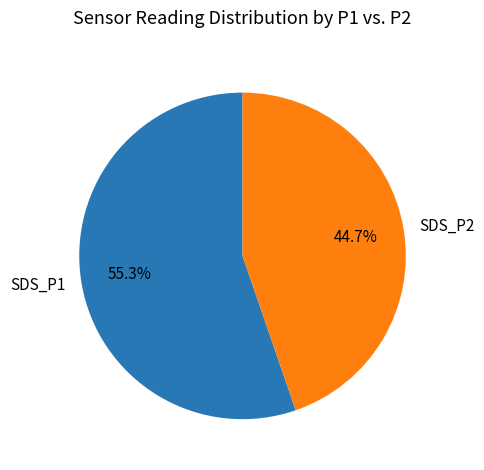

Count the number of slices in the pie.

2